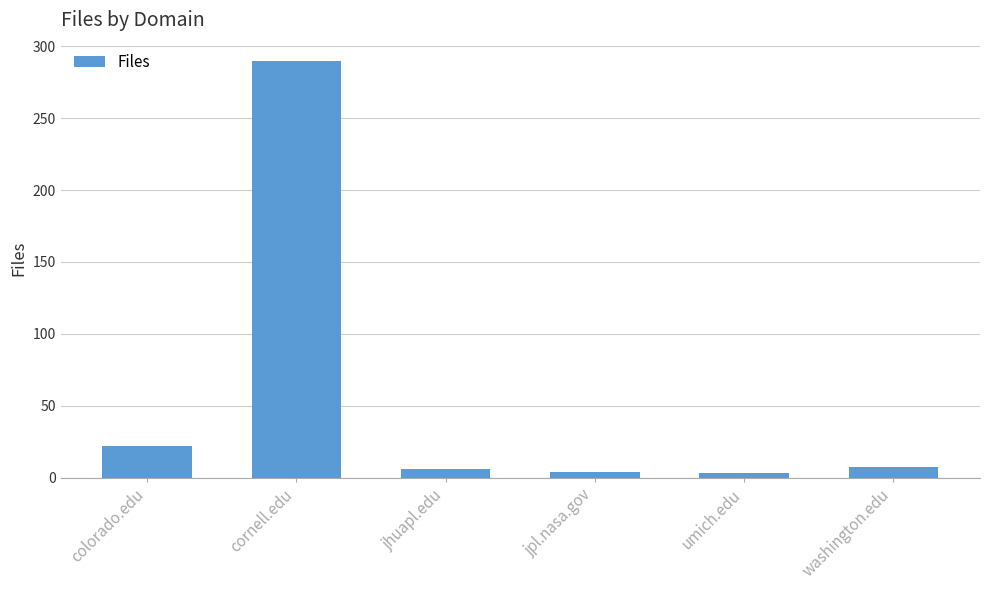

How many series are shown in this chart?

1